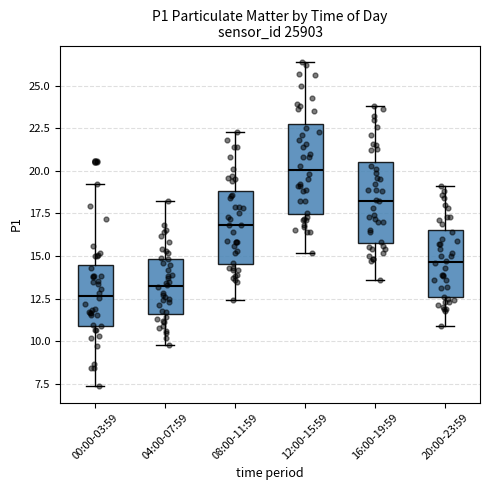

Reading left to right, transcribe this box plot: for each box, give where its median line is, the range the box spans, and where its two whiskers end, as read against the y-axis. The values are not printed on the chart, so give them approximately, as read against the axis.

00:00-03:59: median 12.5, box 11.0 to 14.5, whiskers 7.5 to 19.0
04:00-07:59: median 13.5, box 11.5 to 15.0, whiskers 10.0 to 18.0
08:00-11:59: median 17.0, box 14.5 to 19.0, whiskers 12.5 to 22.5
12:00-15:59: median 20.0, box 17.5 to 23.0, whiskers 15.0 to 26.5
16:00-19:59: median 18.5, box 16.0 to 20.5, whiskers 13.5 to 24.0
20:00-23:59: median 14.5, box 12.5 to 16.5, whiskers 11.0 to 19.0